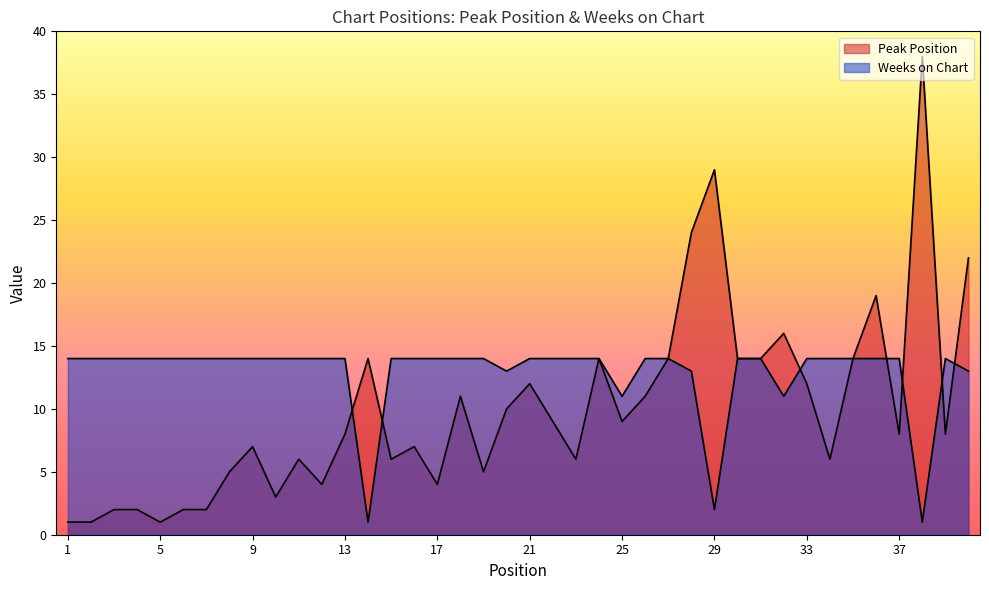

Where do Weeks on Chart and Peak Position first cross each other?

13 and 14